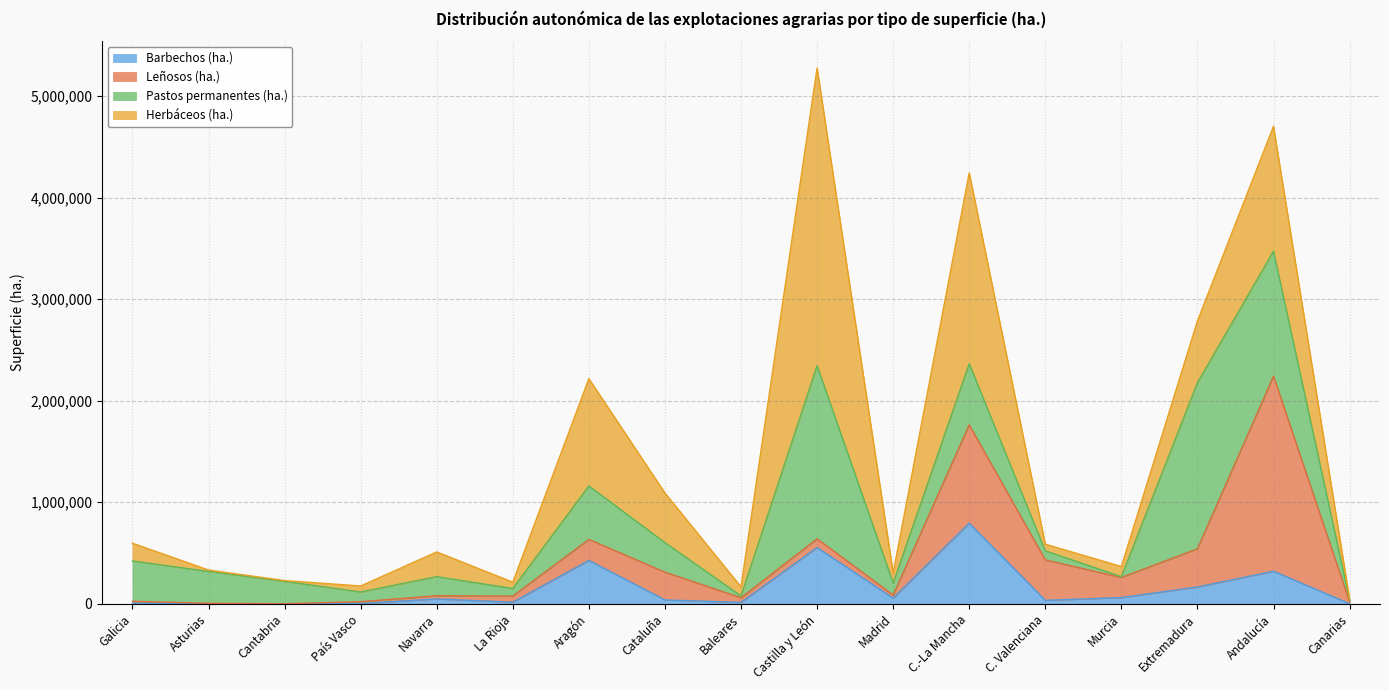

What is the sum of all Pastos permanentes (ha.) values?

7533083